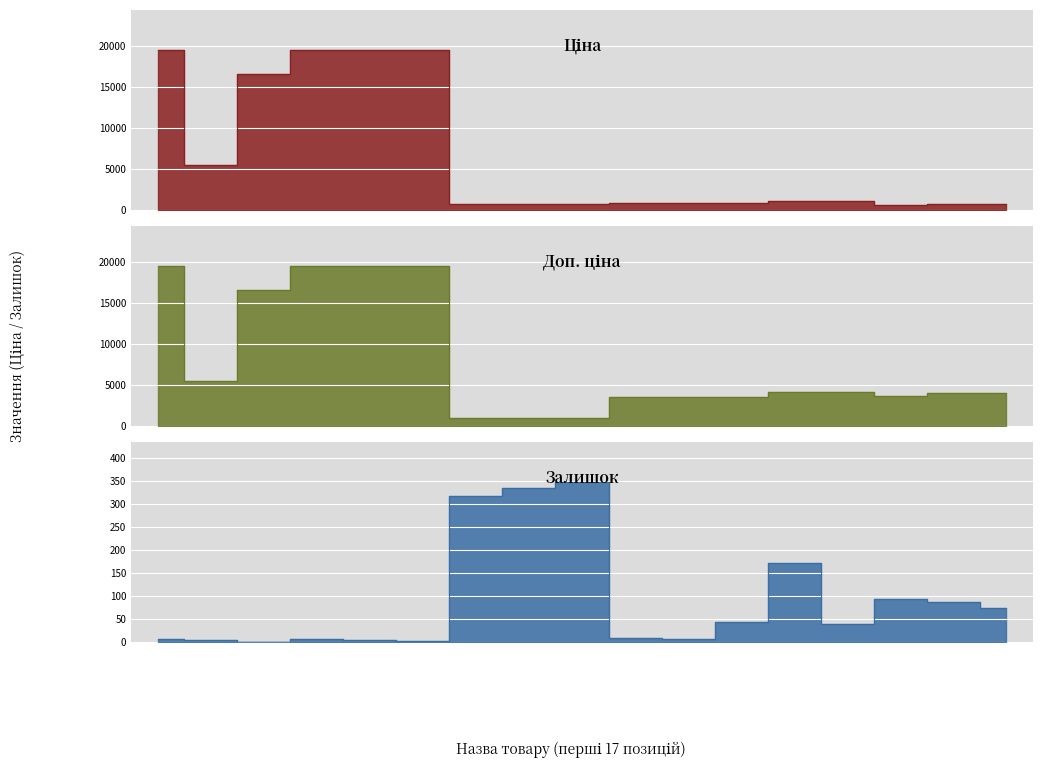

True or false: Ціна and Залишок intersect in this chart.

False